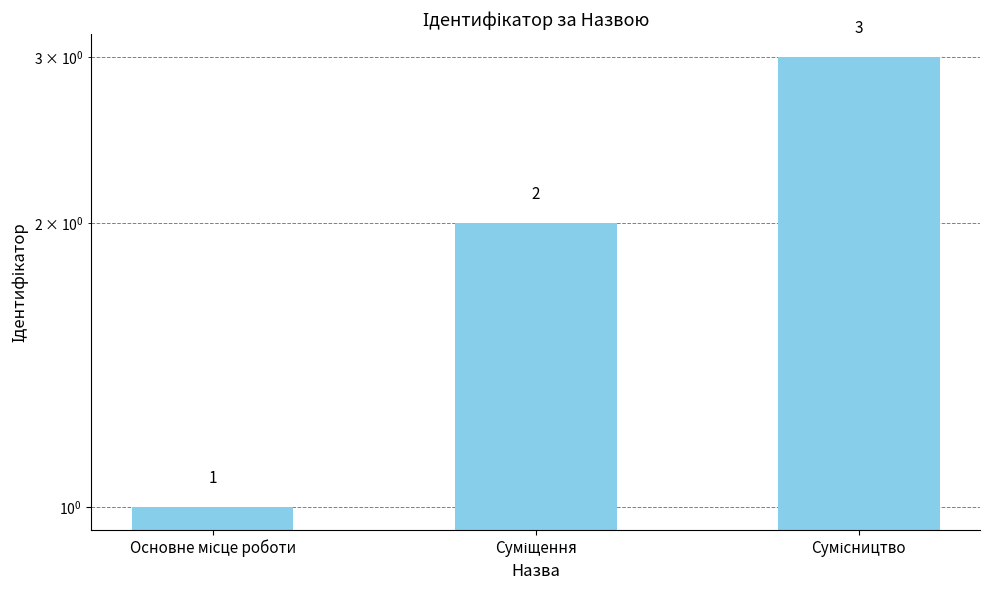

Approximately how many times larger is the value at Суміщення compared to Основне місце роботи?

2.0